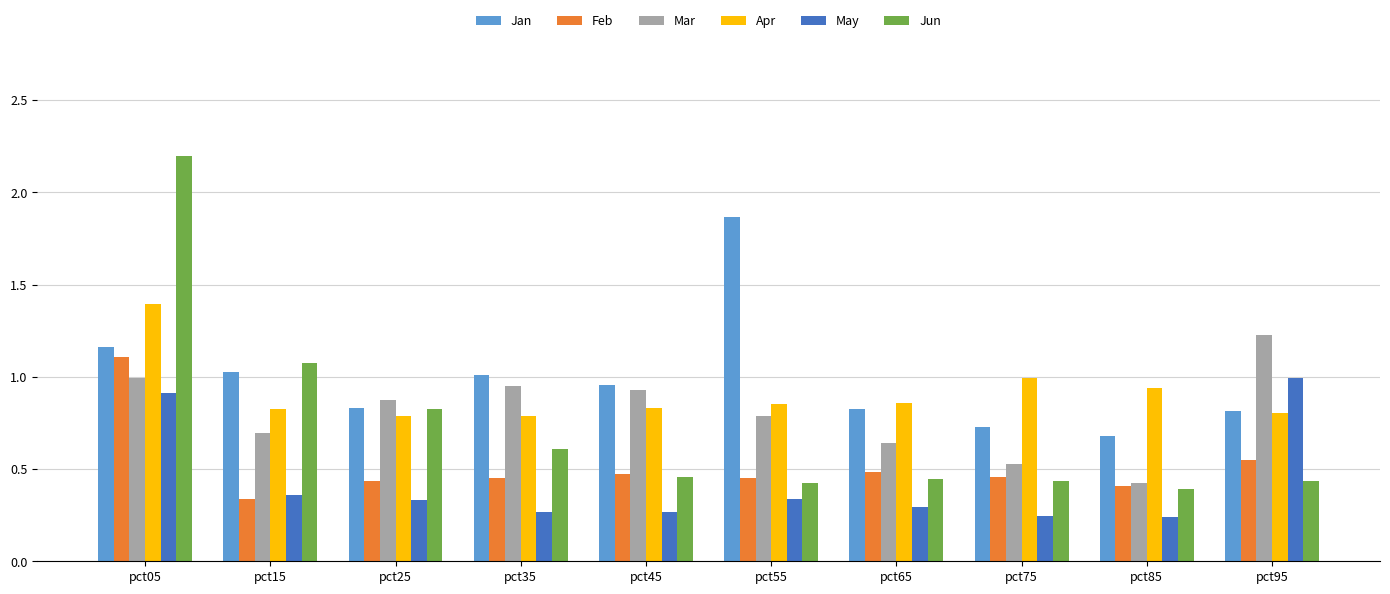

What is the difference between the maximum and second lowest values in the Jun series?

1.8